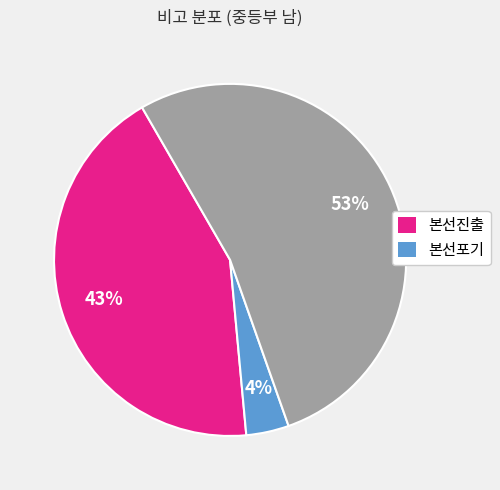

Does any single category account for the majority?

Yes